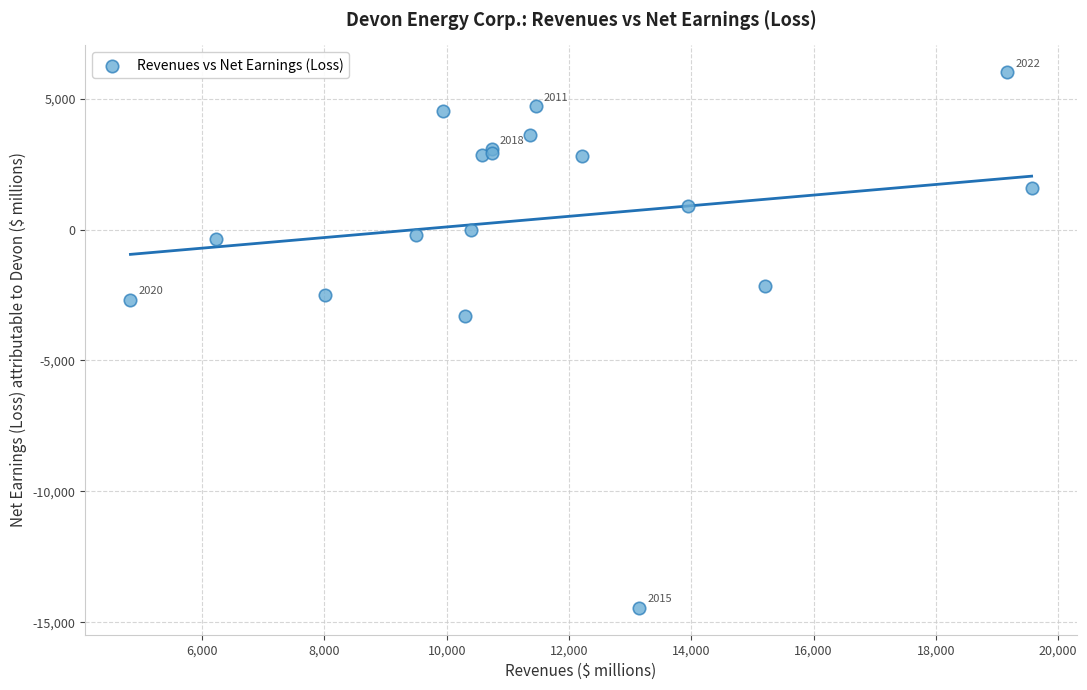

What Y value in the scatter plot is closest to -4219?

-3302